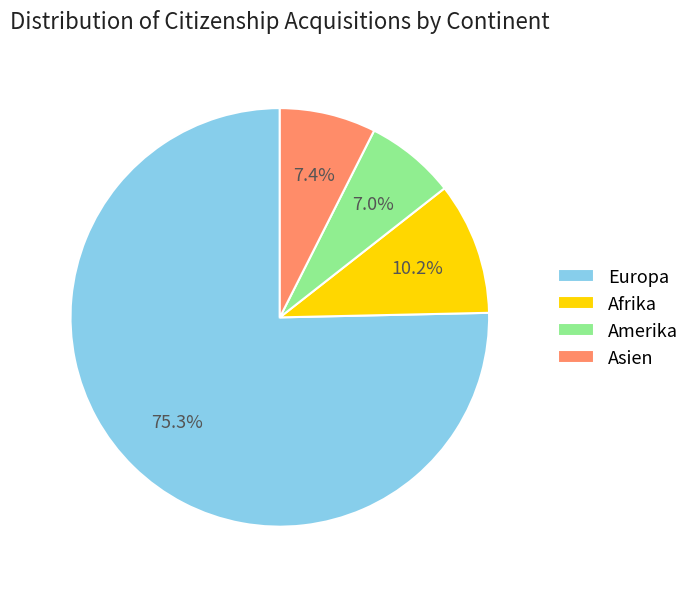

Which category has the biggest portion of the pie?

Europa